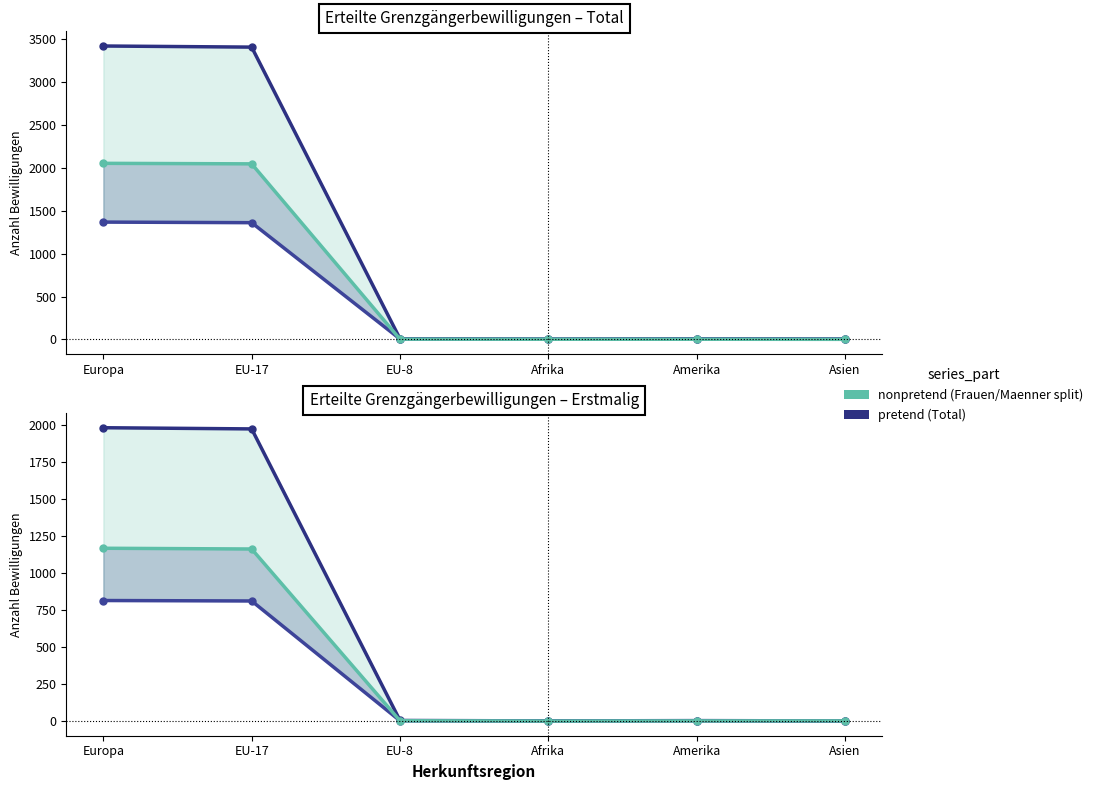

Which series has the largest range (max minus min)?

Total